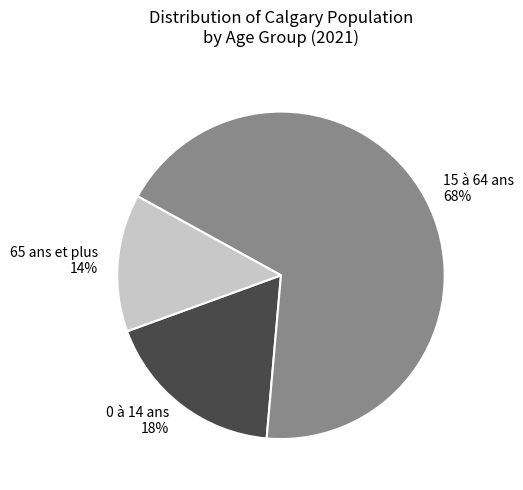

To the nearest percent, what is the combined percentage of 15 à 64 ans and 65 ans et plus?

82%